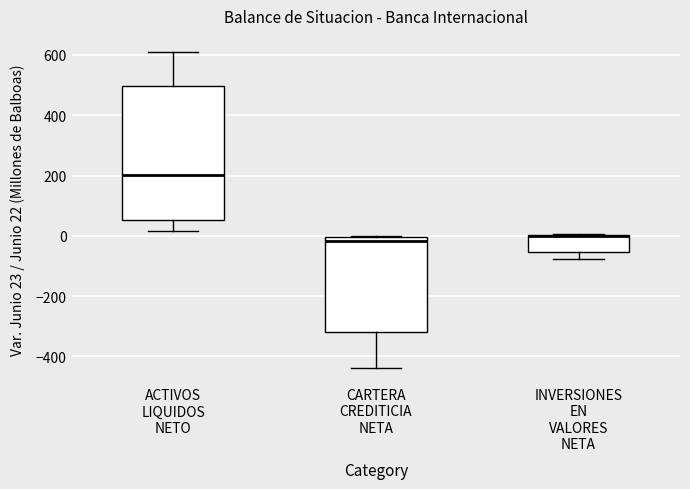

Where does the median line of the box for CARTERA CREDITICIA NETA sit on the y-axis? The values are not printed on the chart, so give them approximately, as read against the axis.

-20